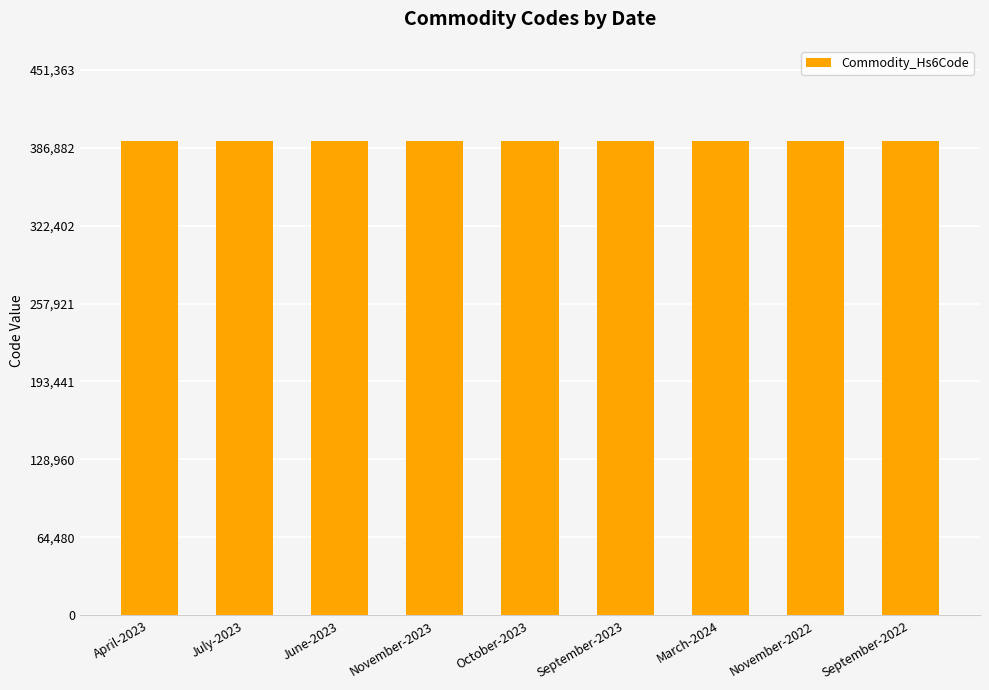

What position from the left is June-2023?

3